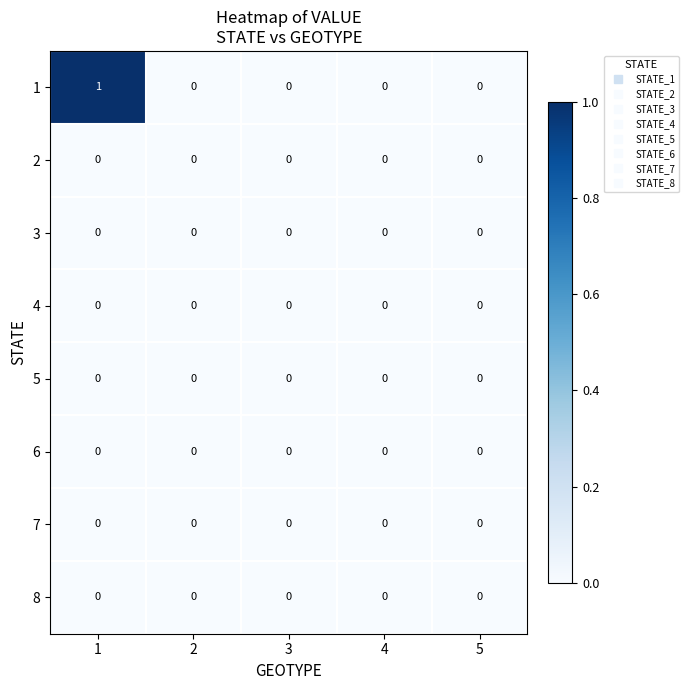

Count the 1 values in the range 0 to 1.

5